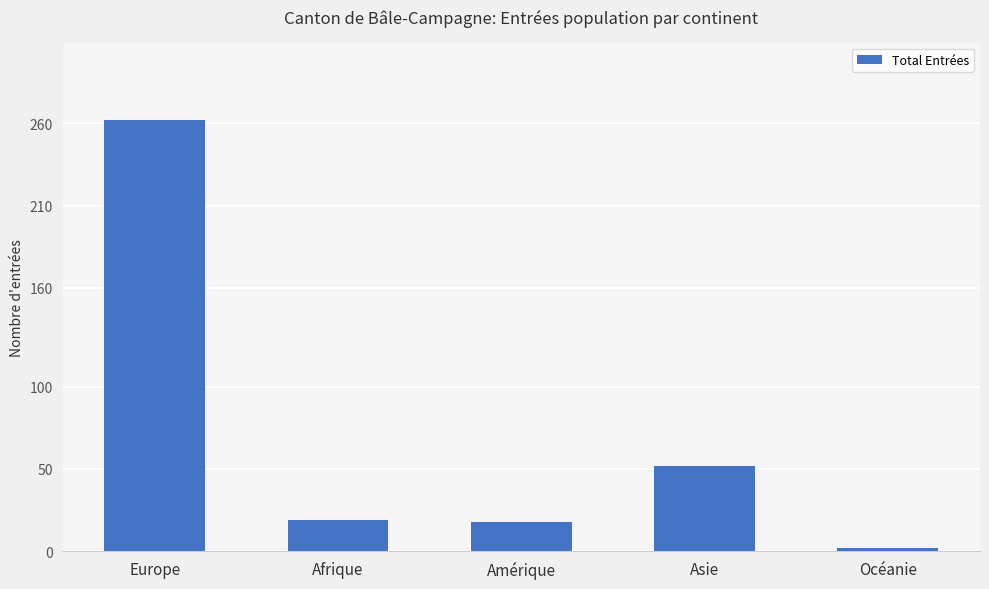

What is the change in value from Amérique to Océanie?

-16